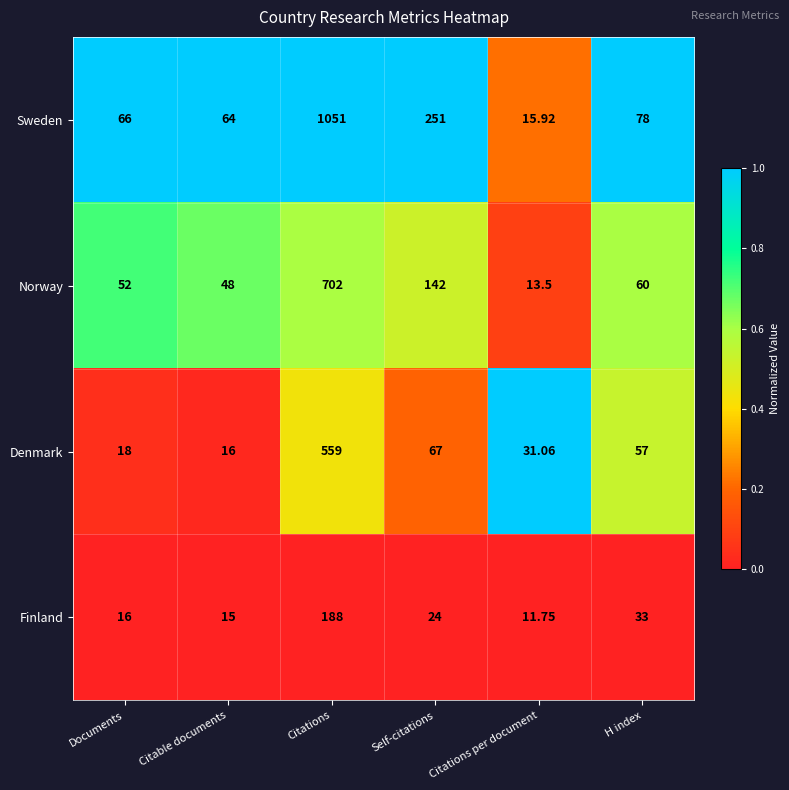

What is the total value across all series at Documents?

152.0